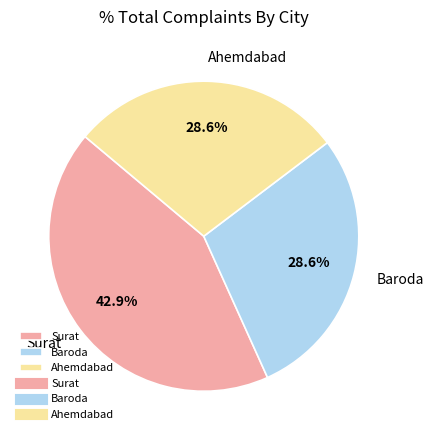

Approximately how many times larger is the value at Baroda compared to Ahemdabad?

1.0